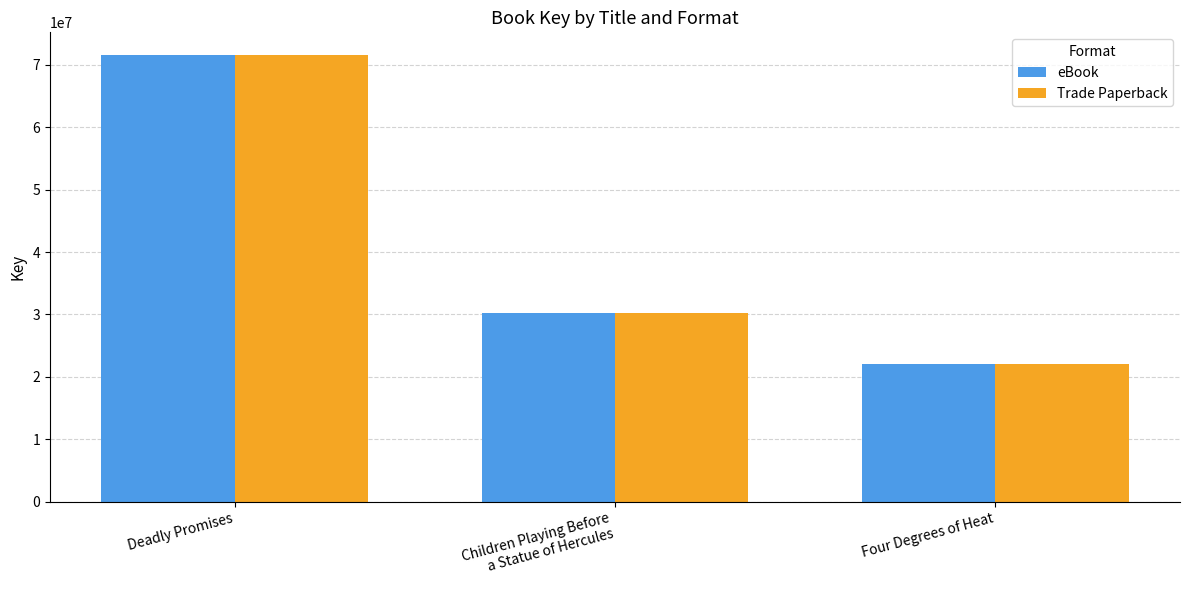

Read the Trade Paperback value at Children Playing Before
a Statue of Hercules.

30186182